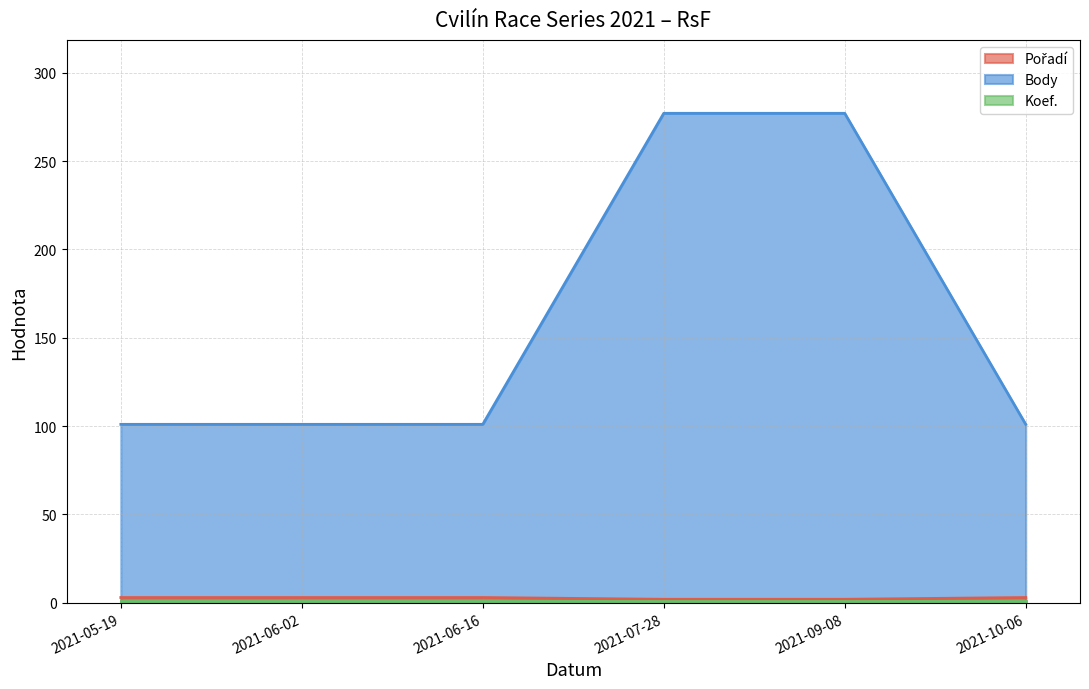

What is the lowest value of the Body series?

101